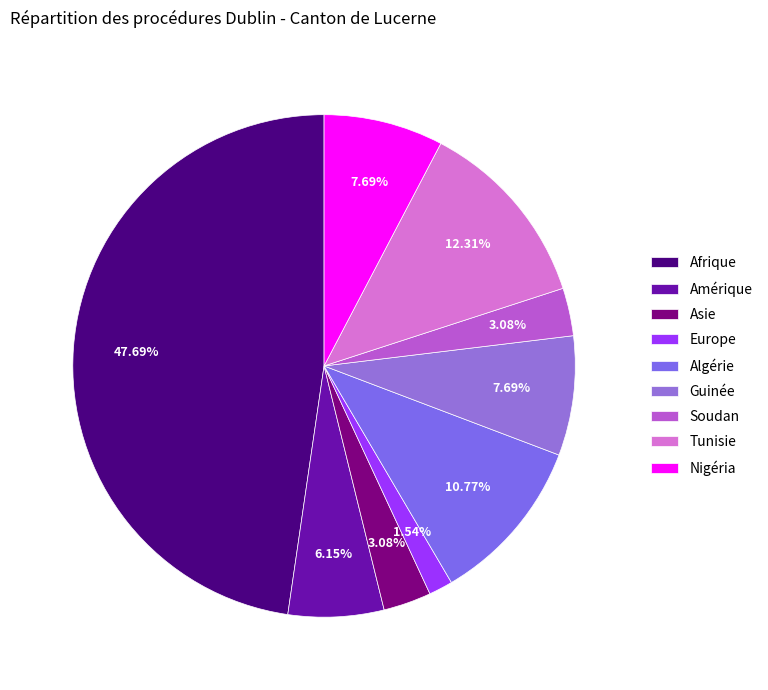

To the nearest percent, what portion does Afrique represent?

48%